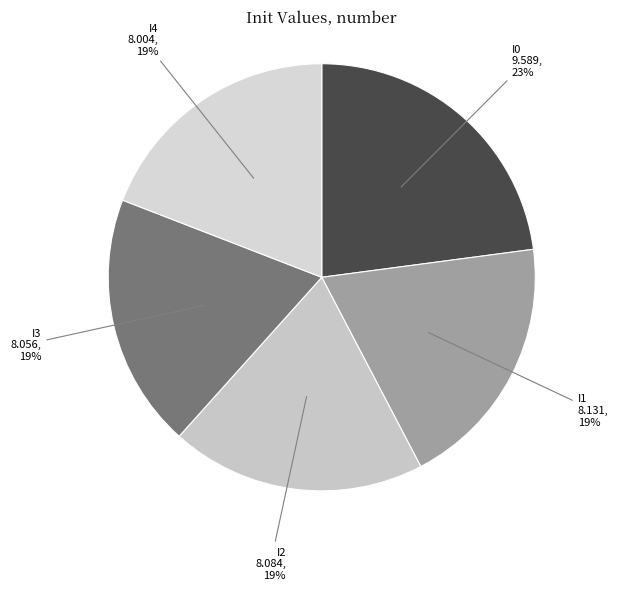

Does any single category account for the majority?

No